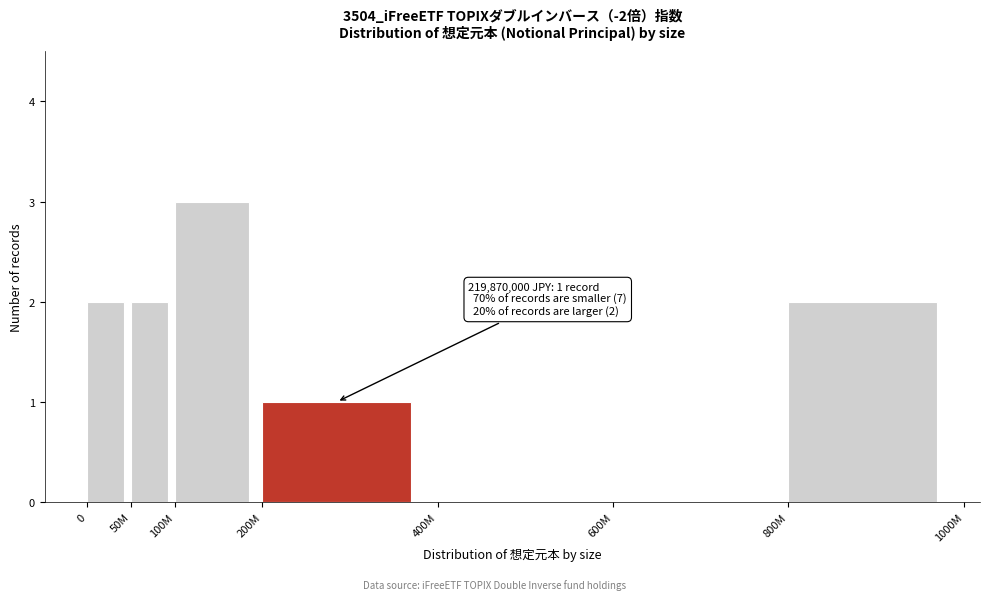

Reading left to right, list all the values displayed in this chart.

0=2	50M=2	100M=3	200M=1	400M=0	600M=0	800M=2